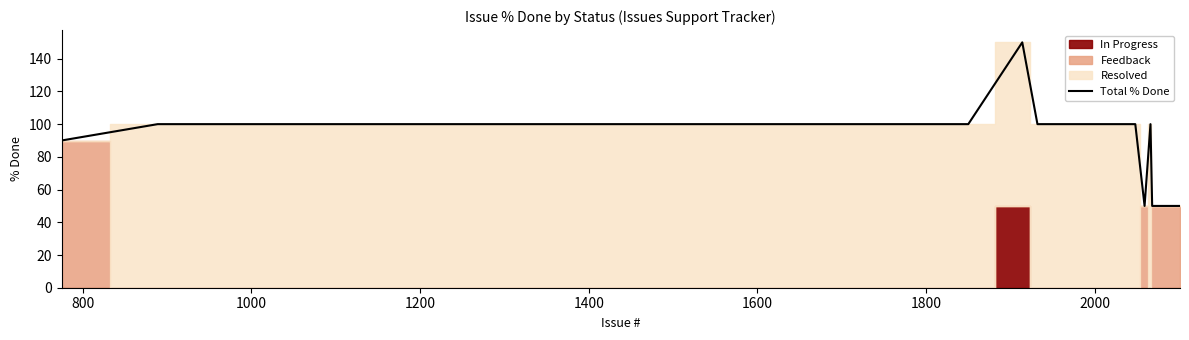

How many points are higher than both their immediate neighbors (excluding endpoints)?

2